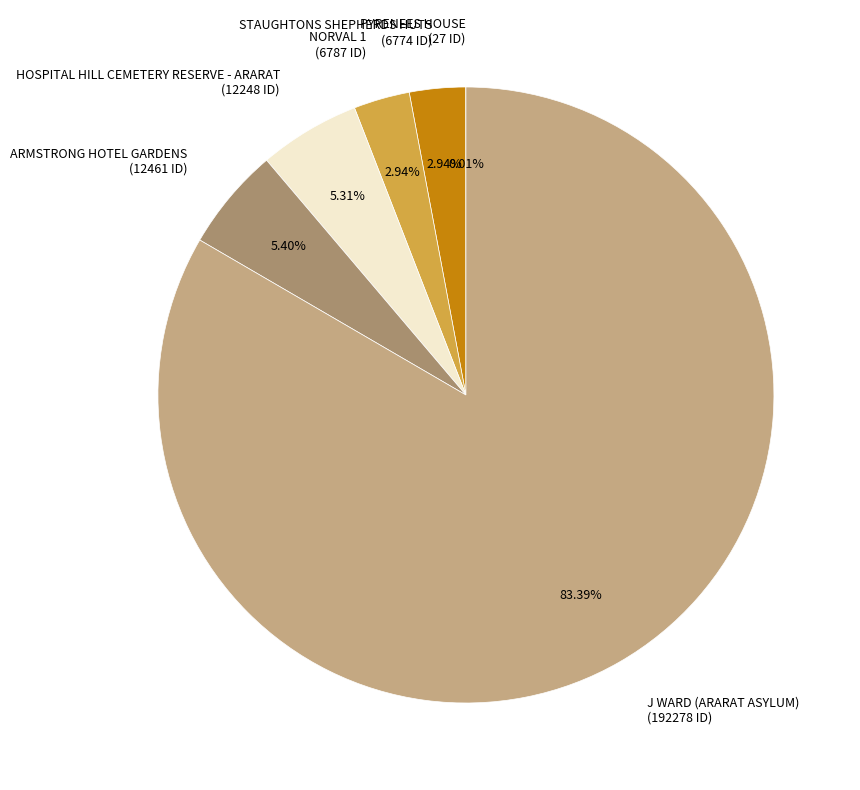

Does any single category account for the majority?

Yes